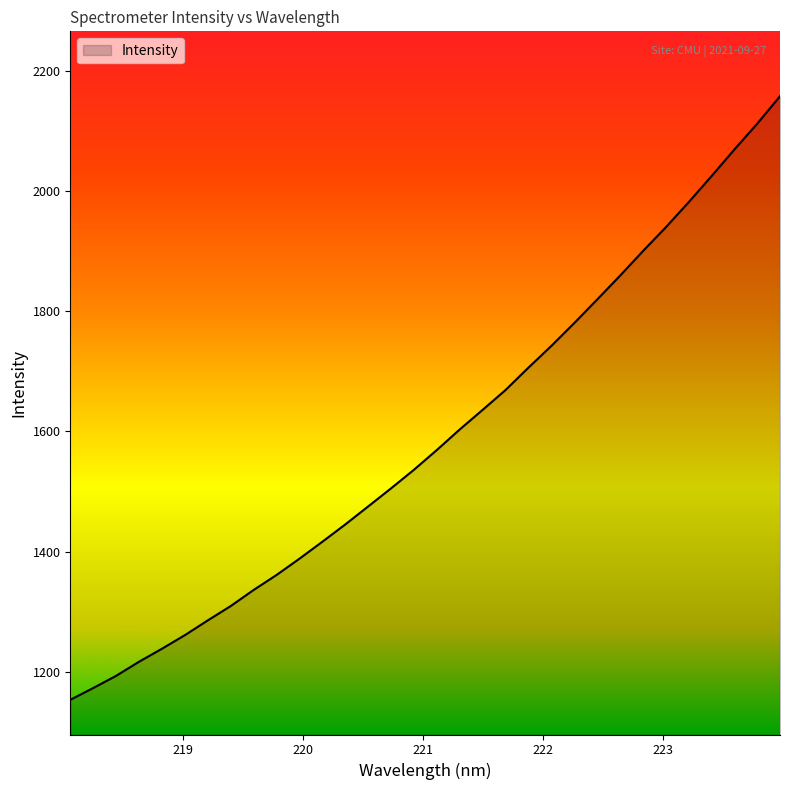

How many values are below 1569?

16